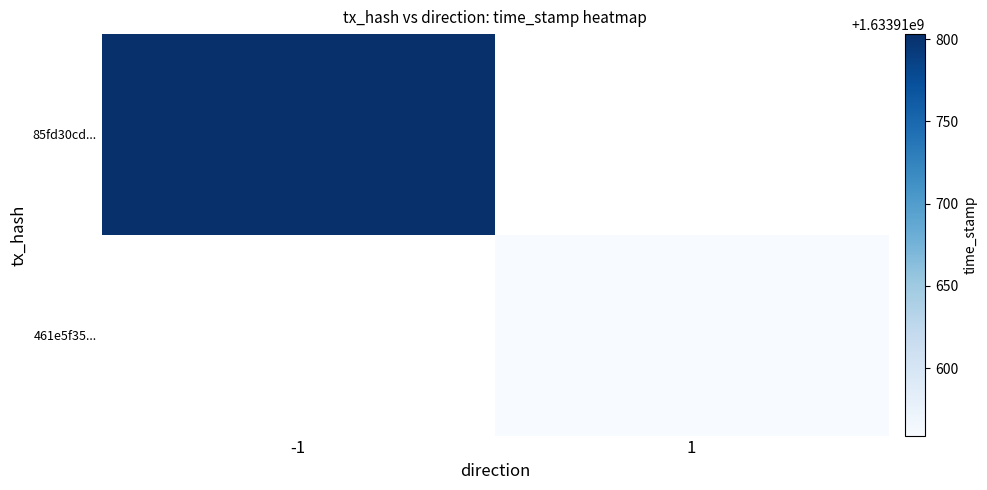

Which series has the largest total across all categories?

85fd30cd5c4f1a090934cdaadb17c296368d97f